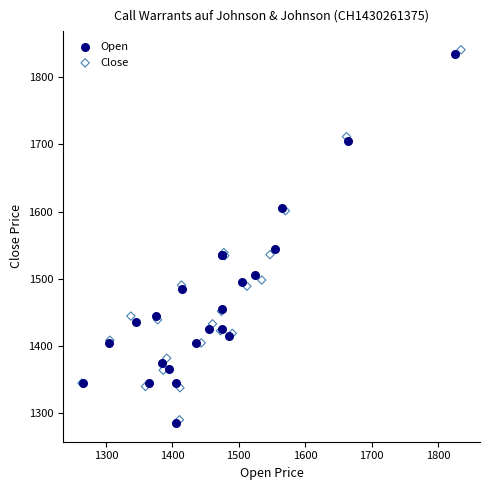

Which series has the widest spread of Y values?

Close